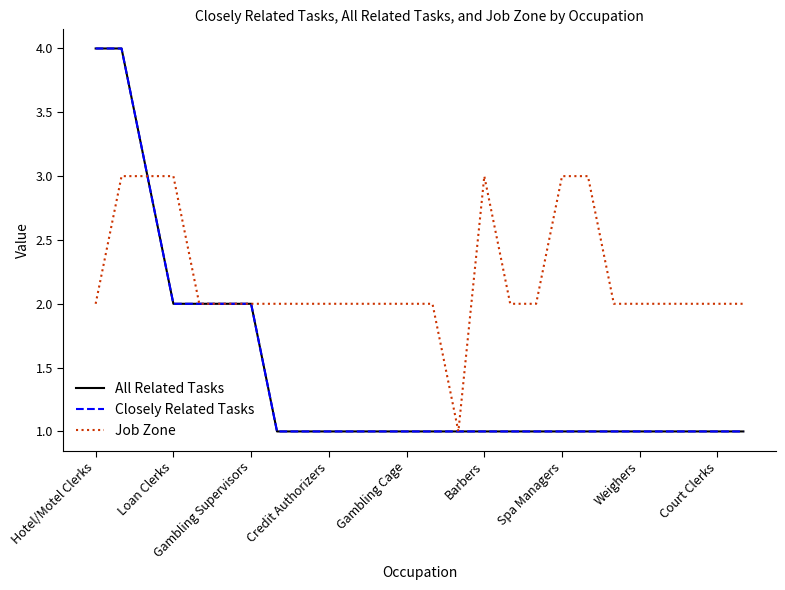

How many lines are shown in the chart?

3